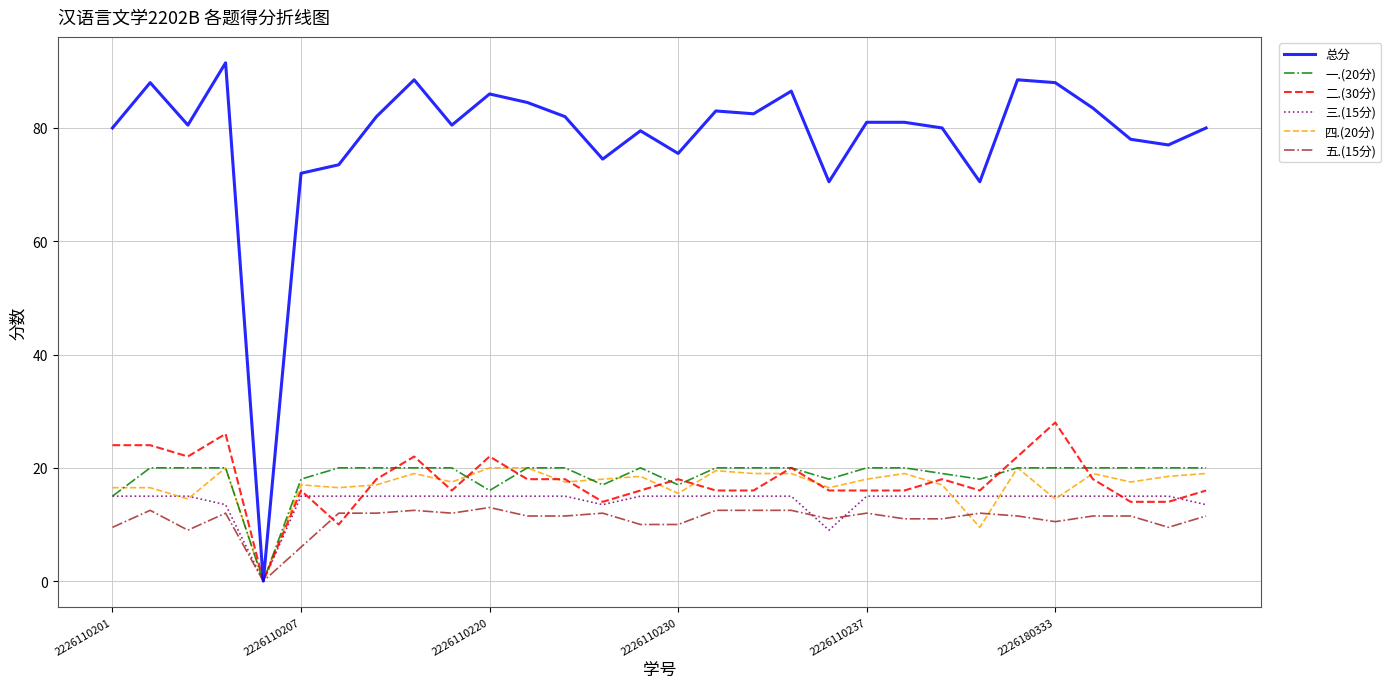

Which series has the largest total across all categories?

总分